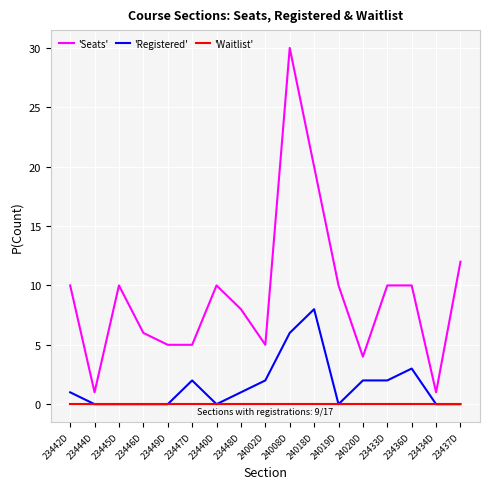

Reading left to right, extract all data points from this chart.

'Seats': 23442D=10	23444D=1	23445D=10	23446D=6	23449D=5	23447D=5	23440D=10	23448D=8	24002D=5	24008D=30	24018D=20	24019D=10	24020D=4	23433D=10	23436D=10	23434D=1	23437D=12
'Registered': 23442D=1	23444D=0	23445D=0	23446D=0	23449D=0	23447D=2	23440D=0	23448D=1	24002D=2	24008D=6	24018D=8	24019D=0	24020D=2	23433D=2	23436D=3	23434D=0	23437D=0
'Waitlist': 23442D=0	23444D=0	23445D=0	23446D=0	23449D=0	23447D=0	23440D=0	23448D=0	24002D=0	24008D=0	24018D=0	24019D=0	24020D=0	23433D=0	23436D=0	23434D=0	23437D=0